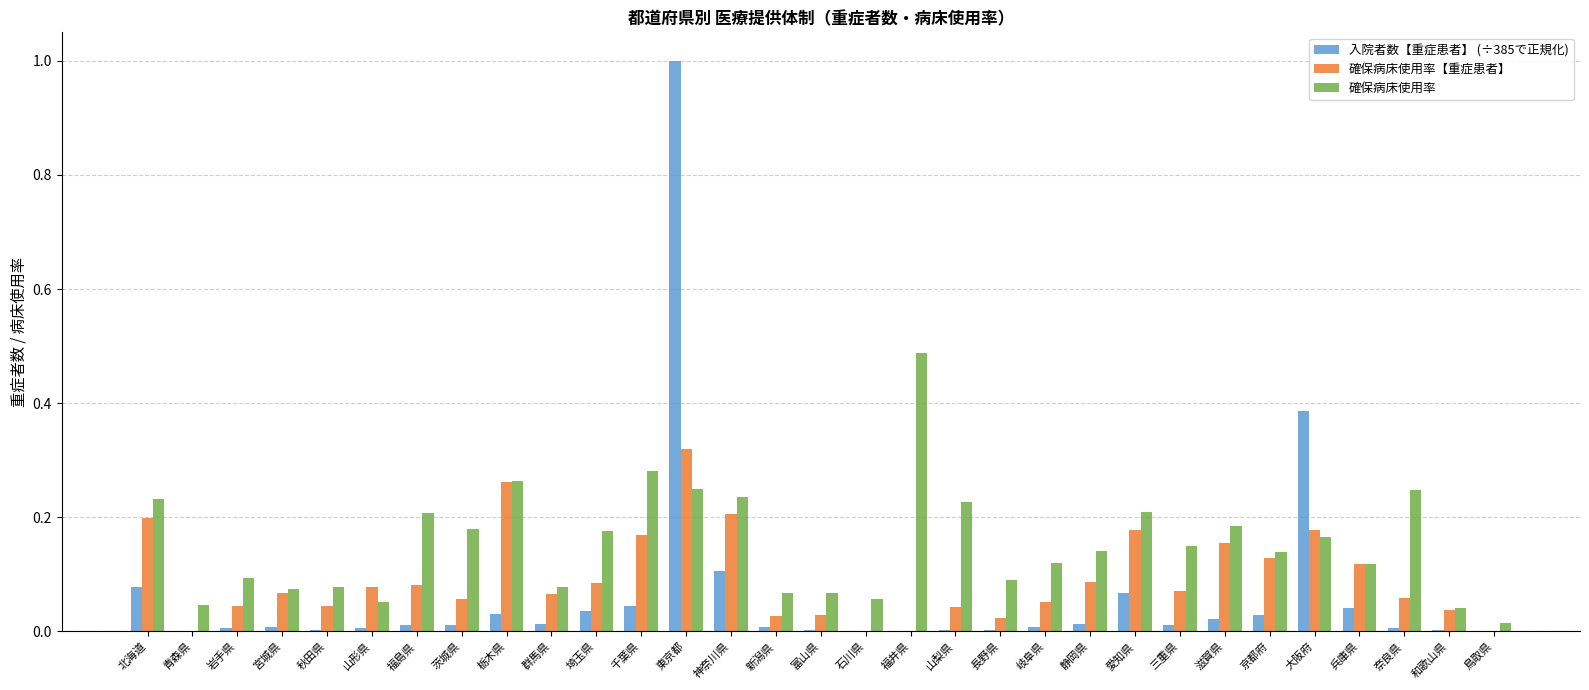

At which category is the sum across all series the highest?

東京都